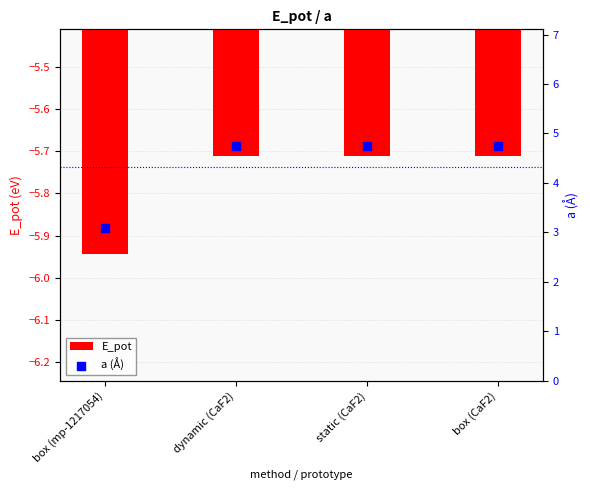

Is the value of a (Å) at dynamic (CaF2) greater than the value of E_pot at box (mp-1217054)?

Yes